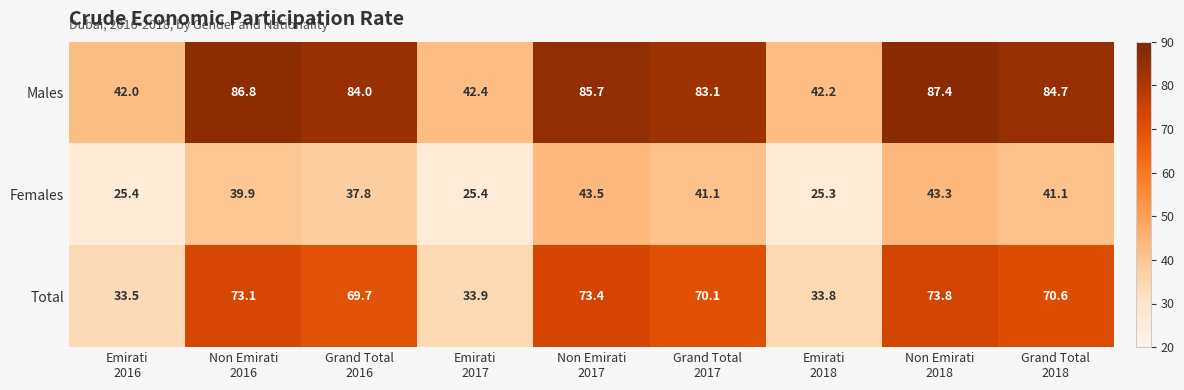

What is the total value across all series at Emirati
2016?

100.9